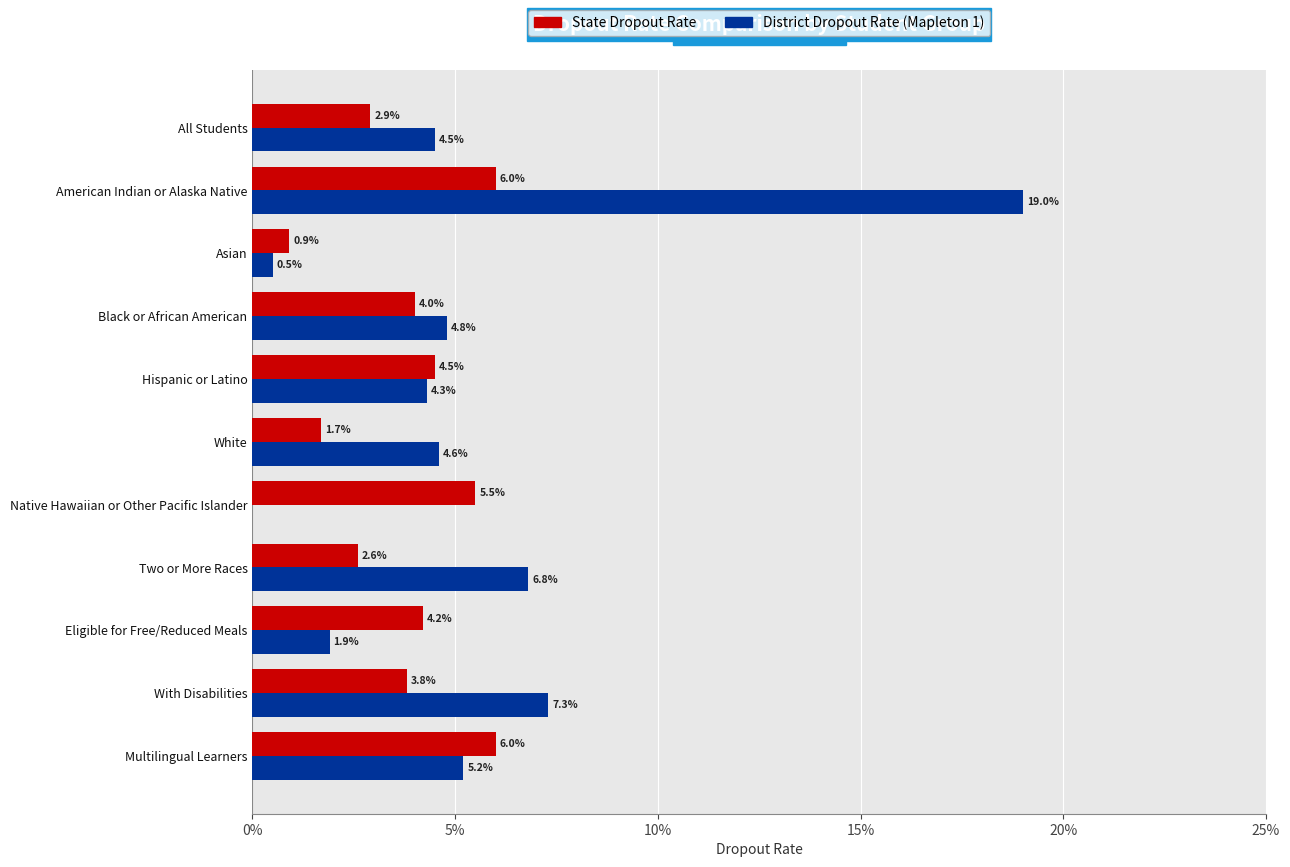

Reading left to right, list all the values displayed in this chart.

State Dropout Rate: 0.0	0.1	0.0	0.0	0.0	0.0	0.1	0.0	0.0	0.0	0.1
District Dropout Rate (Mapleton 1): 0.0	0.2	0.0	0.0	0.0	0.0	0.0	0.1	0.0	0.1	0.1